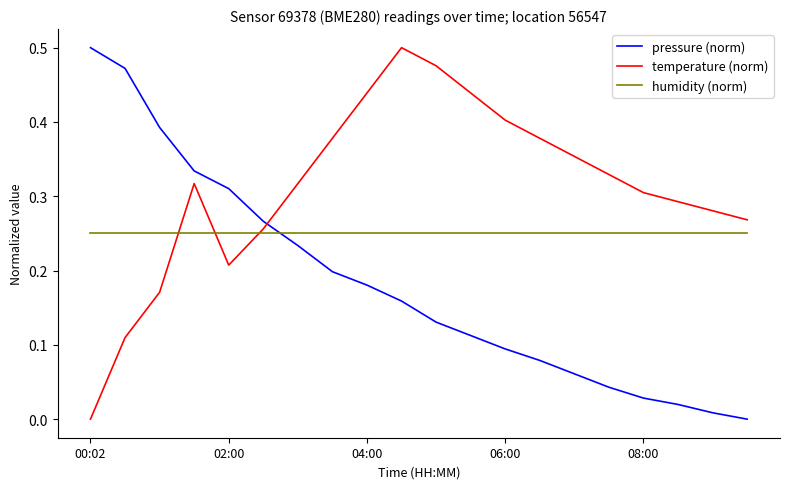

Which series has the largest total across all categories?

temperature (norm)